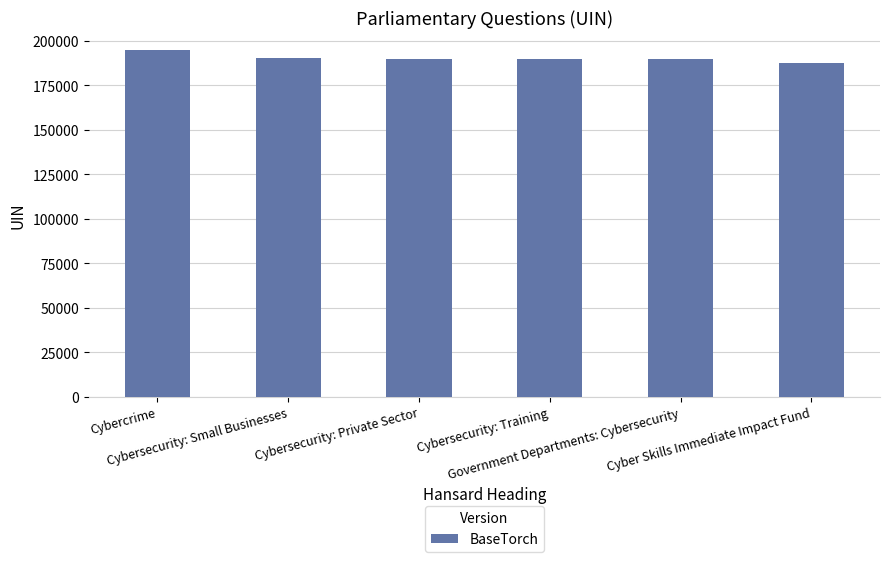

Are the bars grouped side by side (vs. stacked)?

No